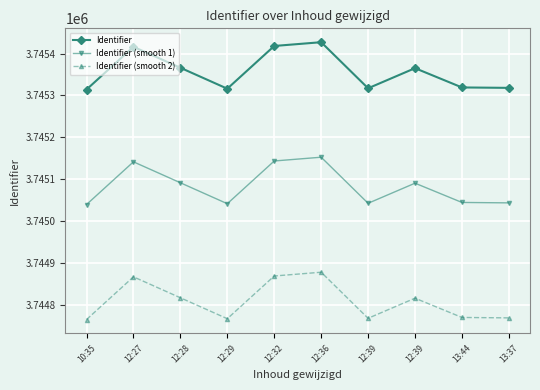

What are all the series names shown in the legend?

Identifier, Identifier (smooth 1), Identifier (smooth 2)